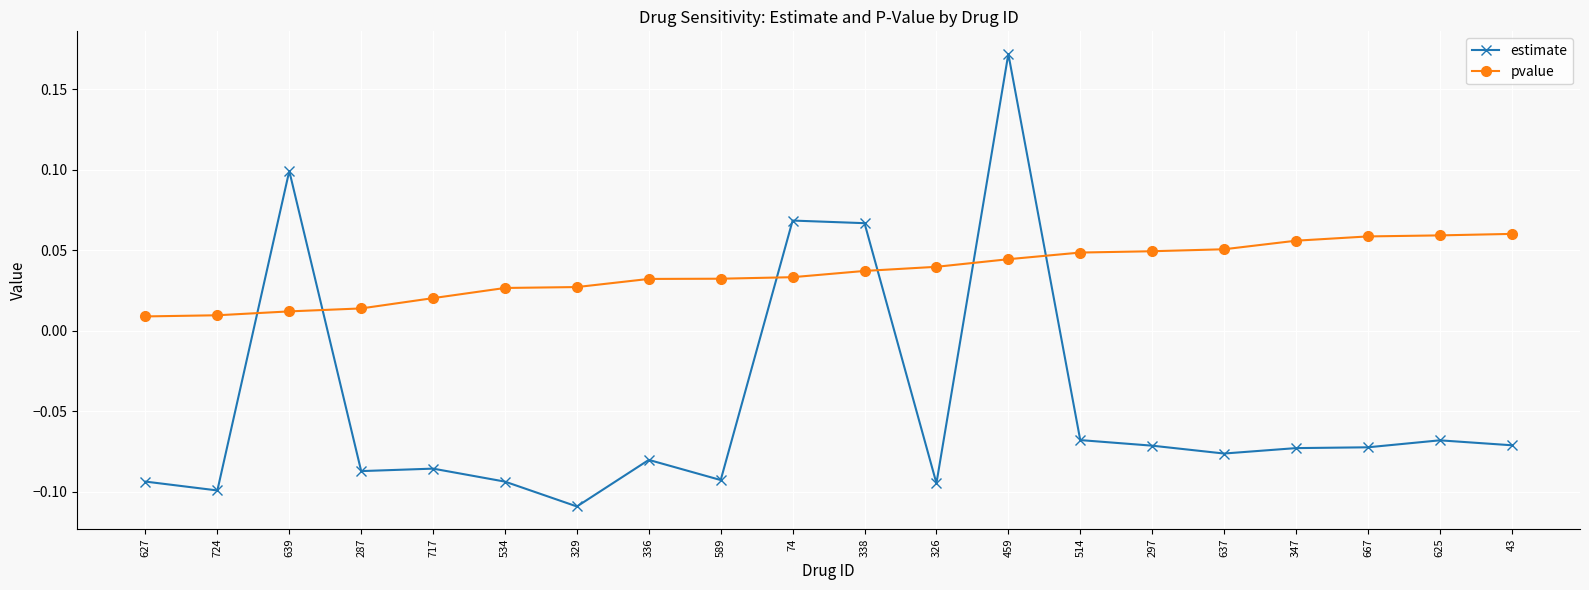

Rank the series by their maximum value, from highest to lowest.

estimate, pvalue